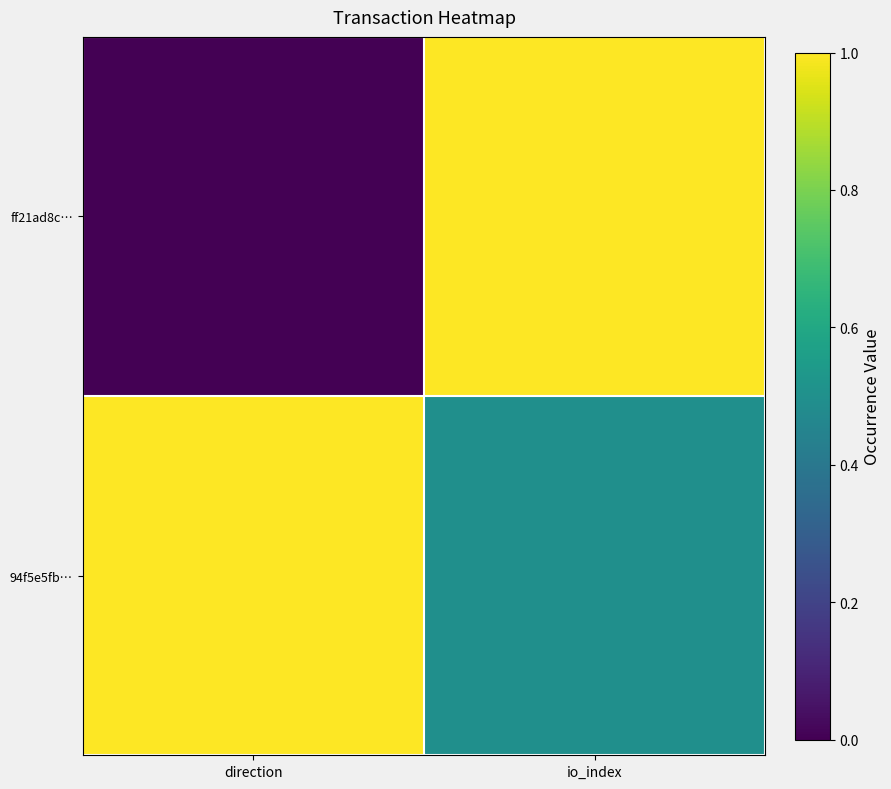

What is the greatest value displayed?

1.0